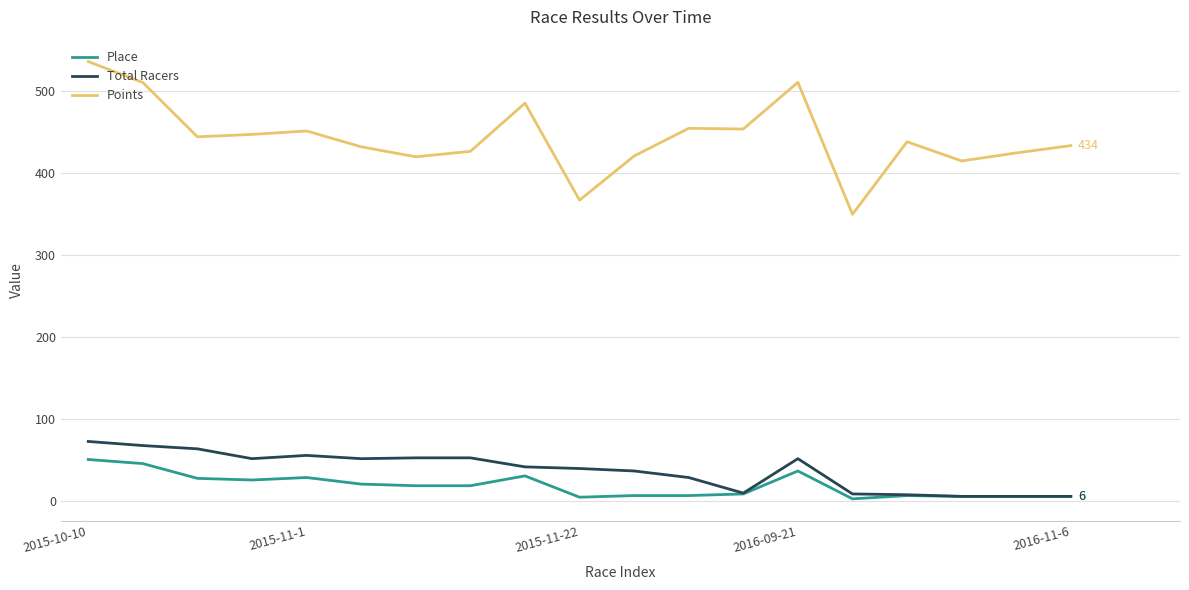

What is the maximum value shown in the chart?

536.4